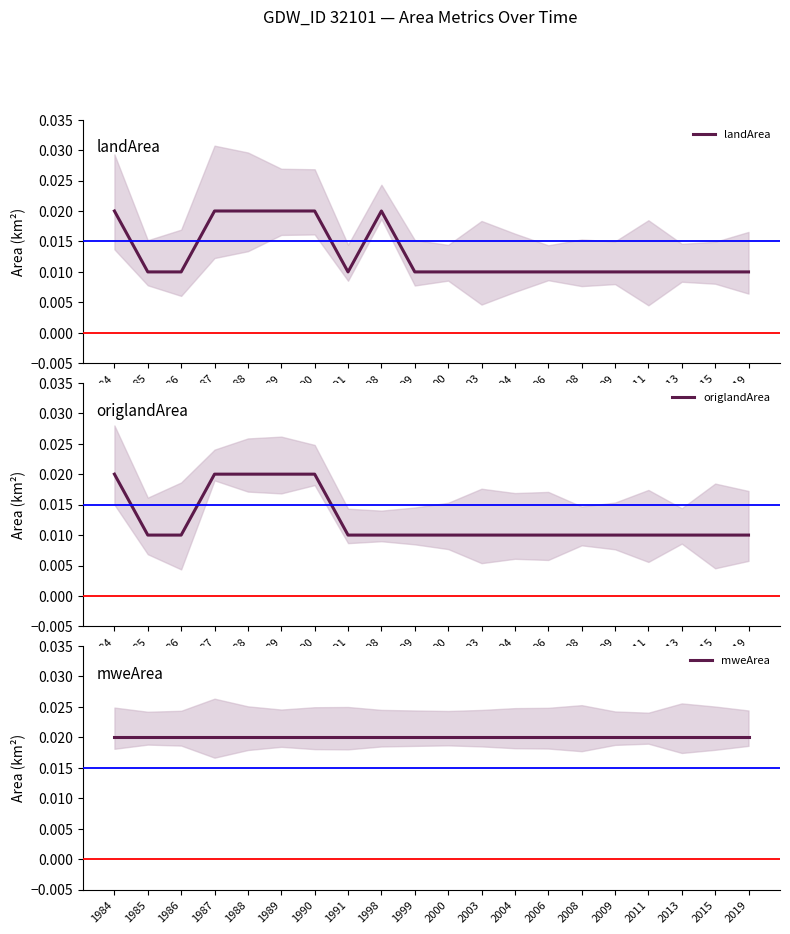

Rank the categories by mweArea value from highest to lowest.

1984, 1985, 1986, 1987, 1988, 1989, 1990, 1991, 1998, 1999, 2000, 2003, 2004, 2006, 2008, 2009, 2011, 2013, 2015, 2019